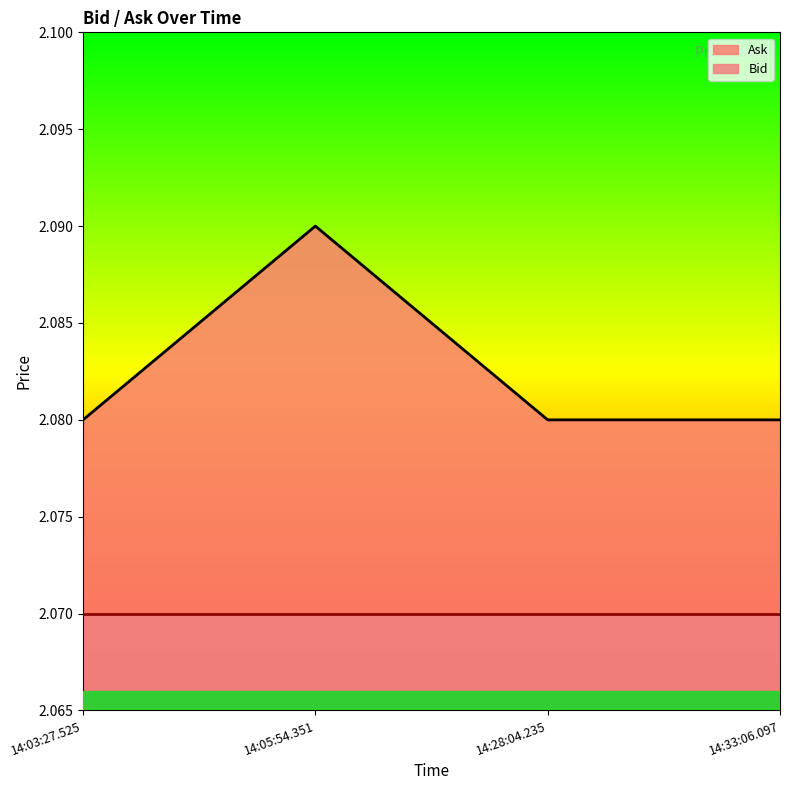

What position from the right is 14:03:27.525?

4